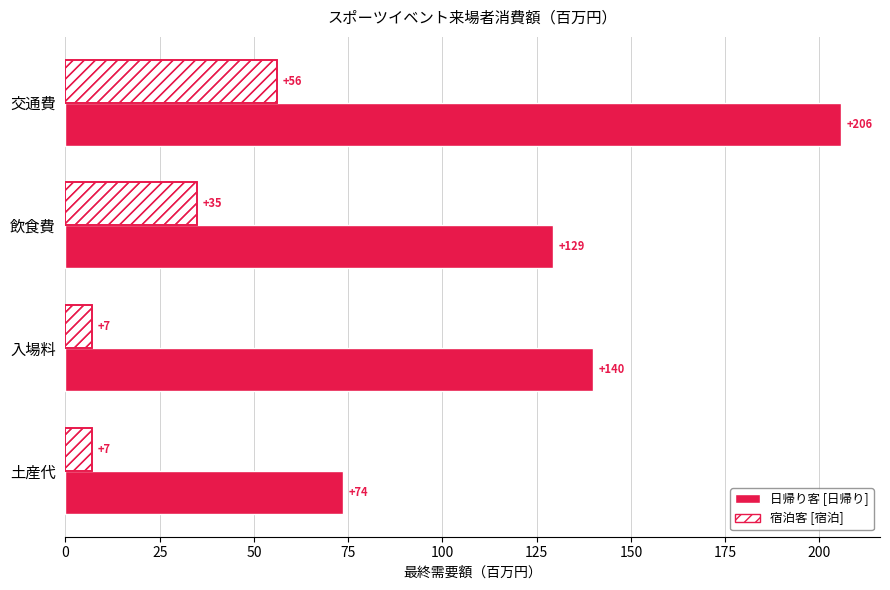

The value of 日帰り客 at 土産代 is 16.9. True or false?

False